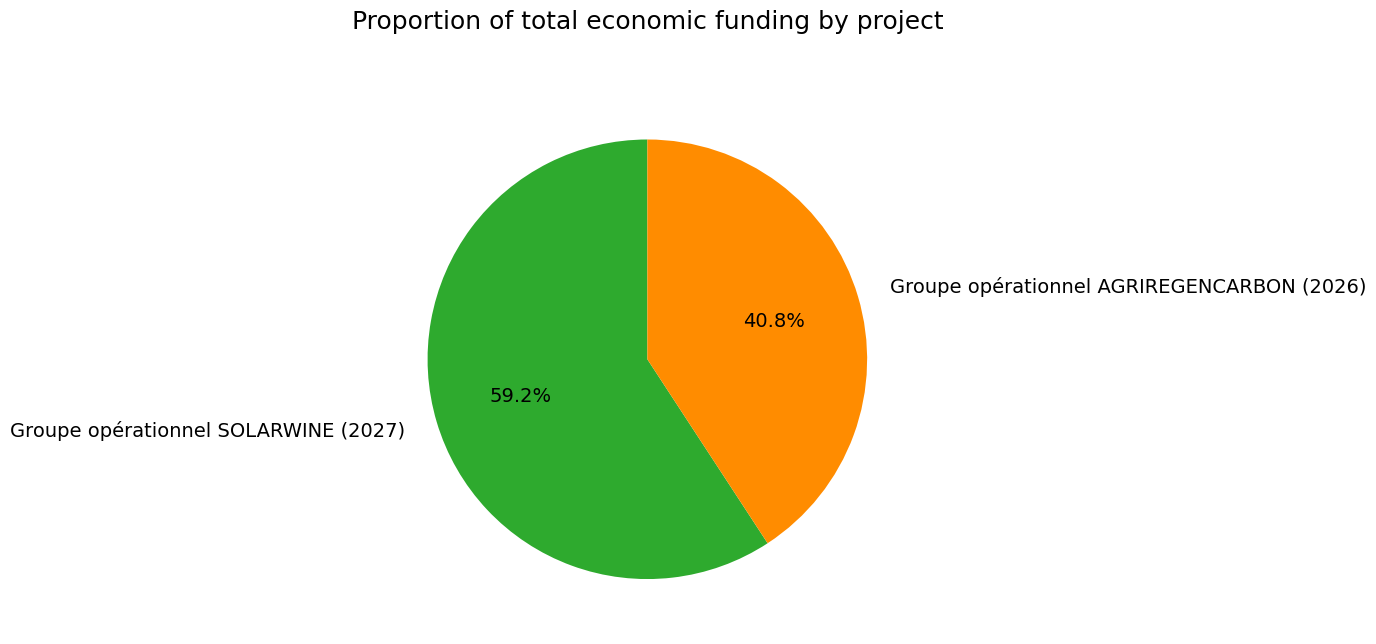

What percentage is the Groupe opérationnel AGRIREGENCARBON (2026) slice, to the nearest percent?

41%